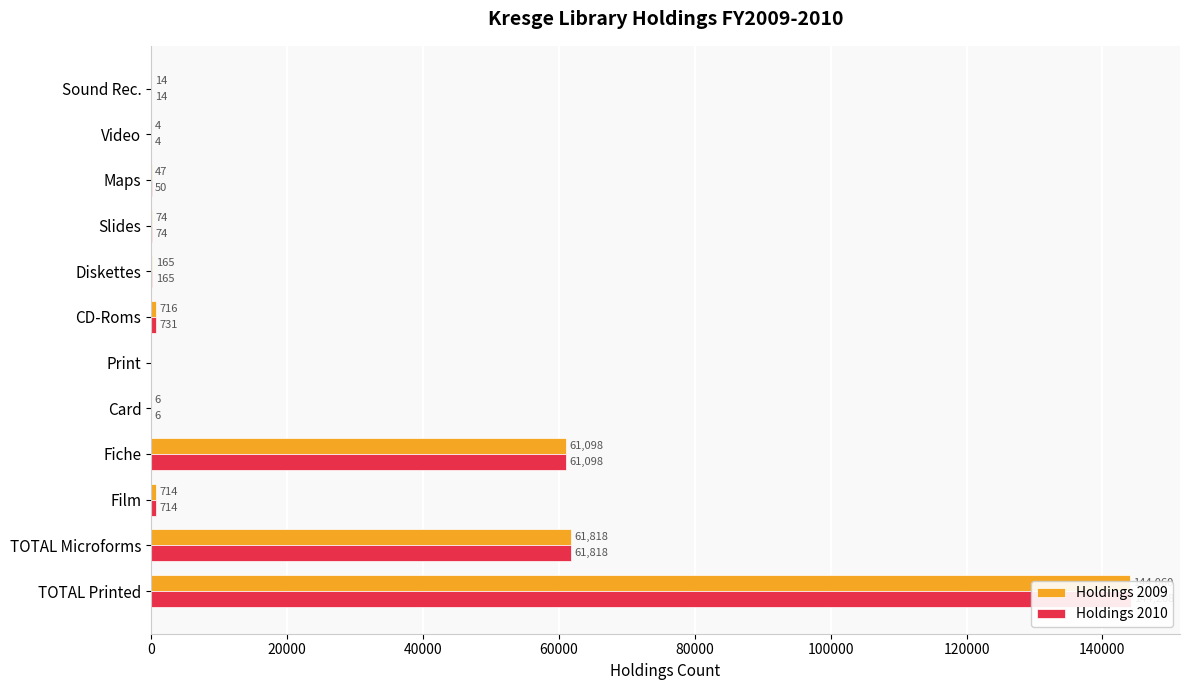

Is it true that Holdings 2010 equals 61098 at Fiche?

True